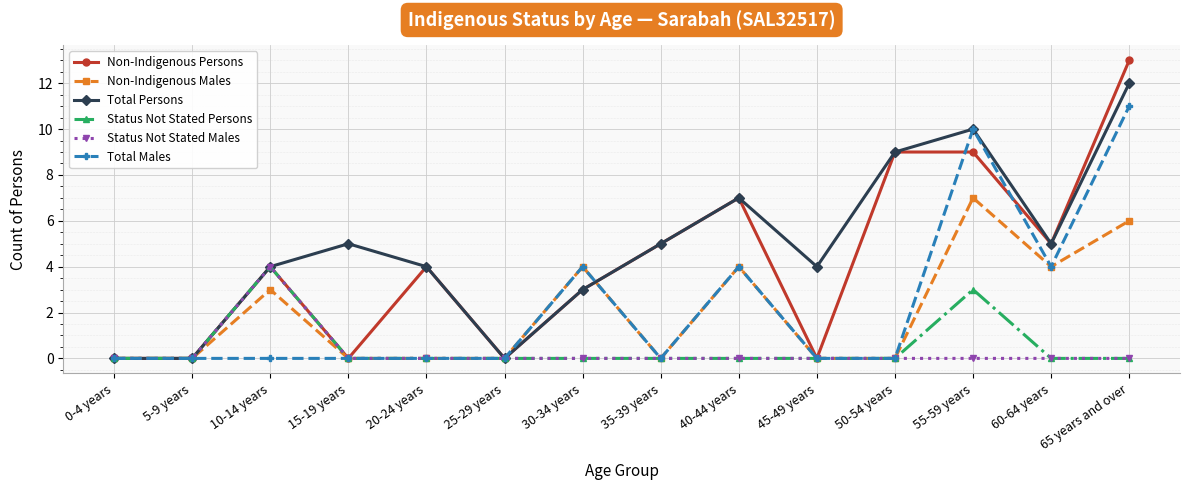

What is the label of the 13th point from the left?

60-64 years